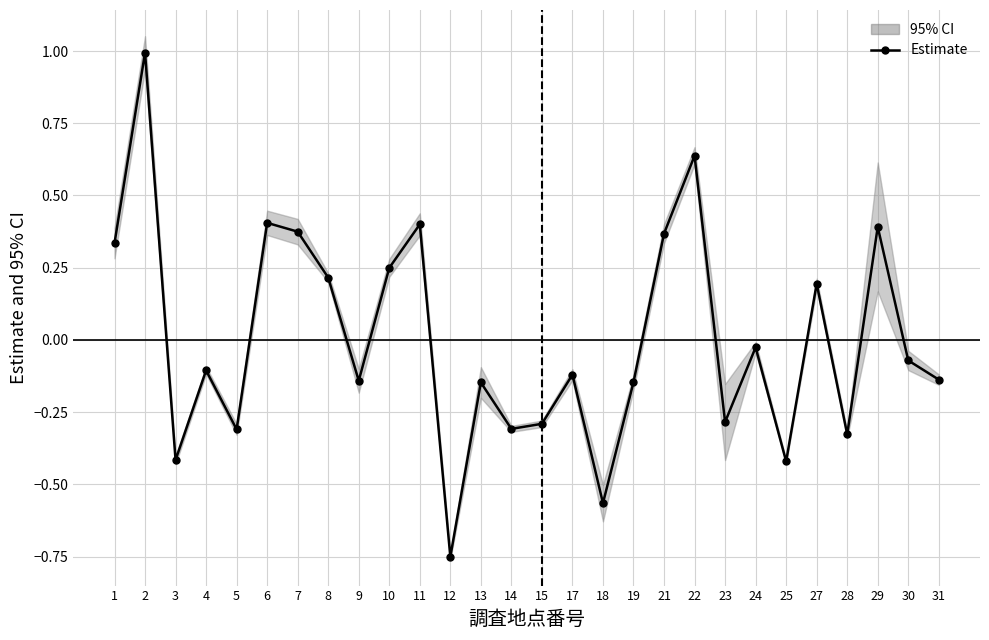

How many values are above zero?

11